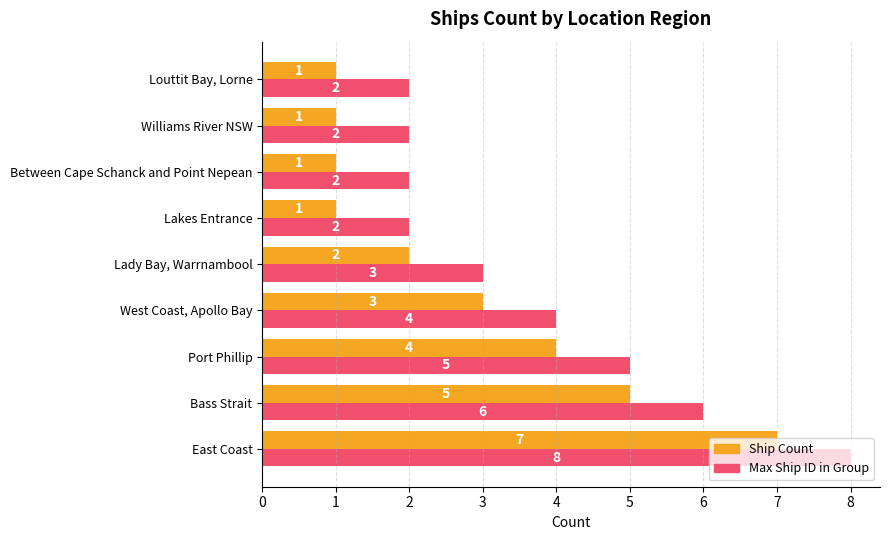

Where is Max Ship ID in Group nearest to the value 5?

Port Phillip